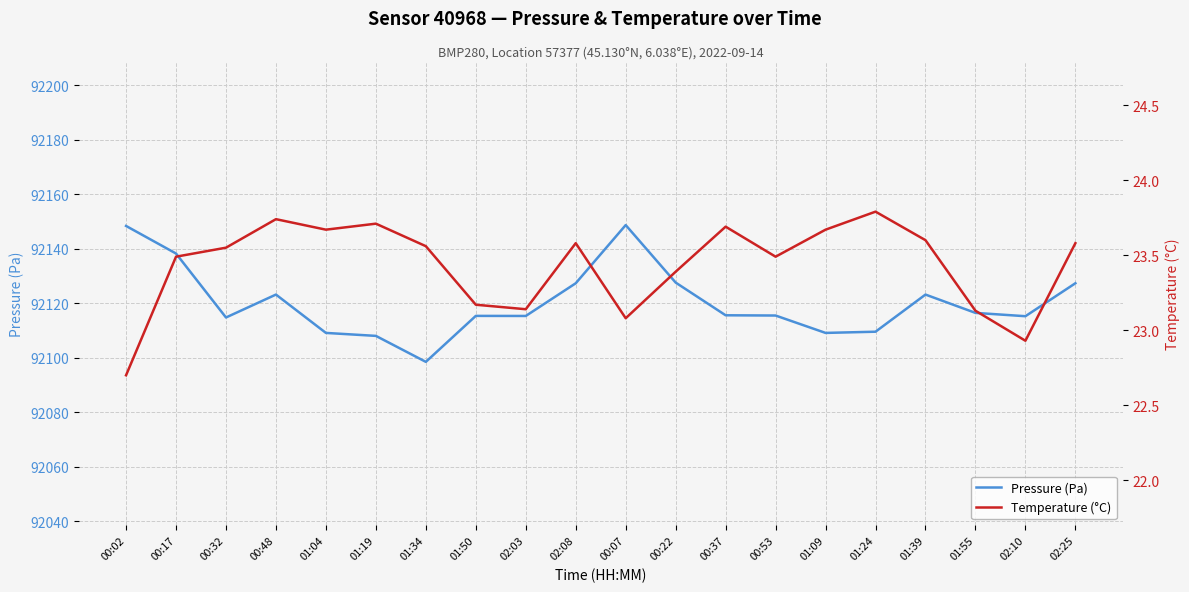

Reading left to right, list all the values displayed in this chart.

Pressure (Pa): 92148.3	92138.2	92114.7	92123.1	92109.1	92108.0	92098.4	92115.3	92115.3	92127.3	92148.6	92127.5	92115.5	92115.4	92109.1	92109.5	92123.1	92116.4	92115.2	92127.3
Temperature (°C): 22.7	23.5	23.6	23.7	23.7	23.7	23.6	23.2	23.1	23.6	23.1	23.4	23.7	23.5	23.7	23.8	23.6	23.1	22.9	23.6